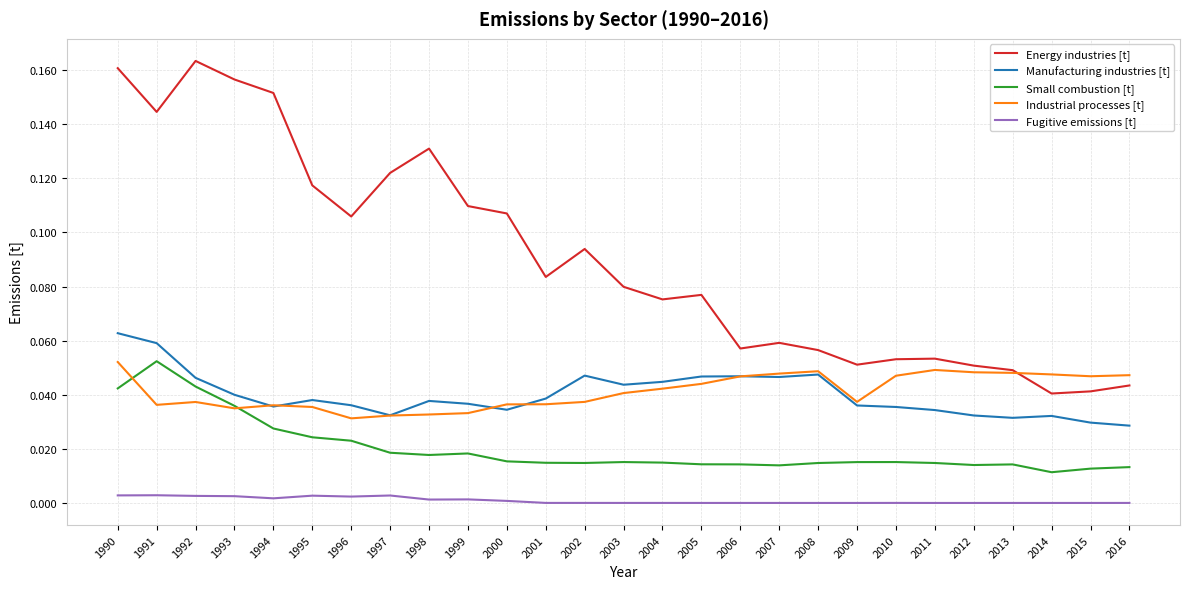

Which series changed the most between 2001 and 2014?

Energy industries [t]